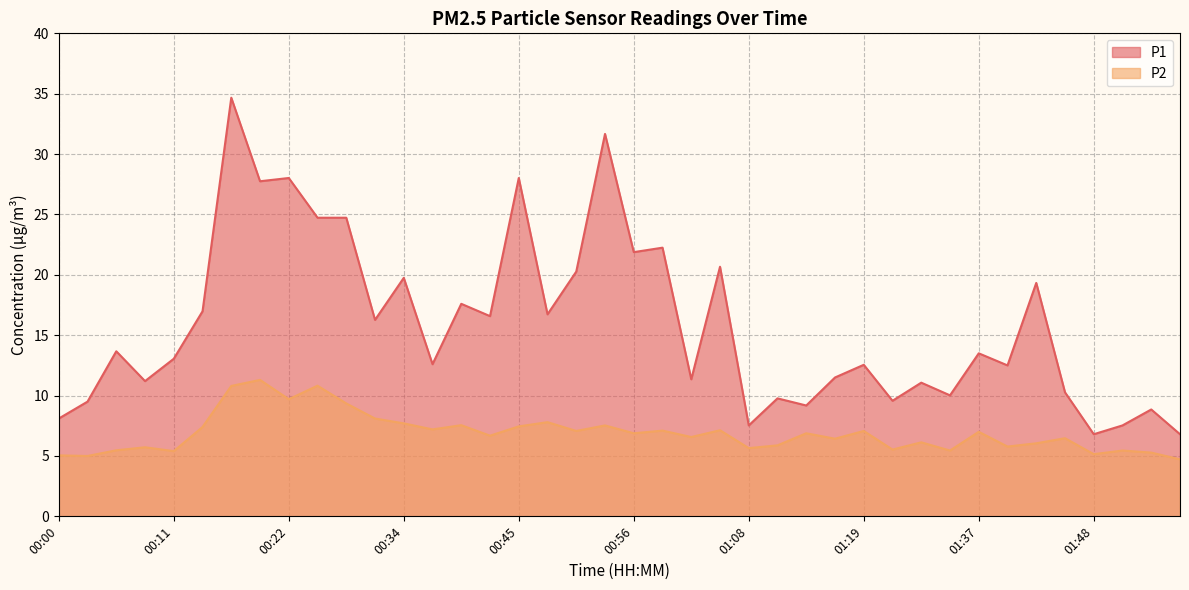

What is the label of the 11th point from the left?

00:28